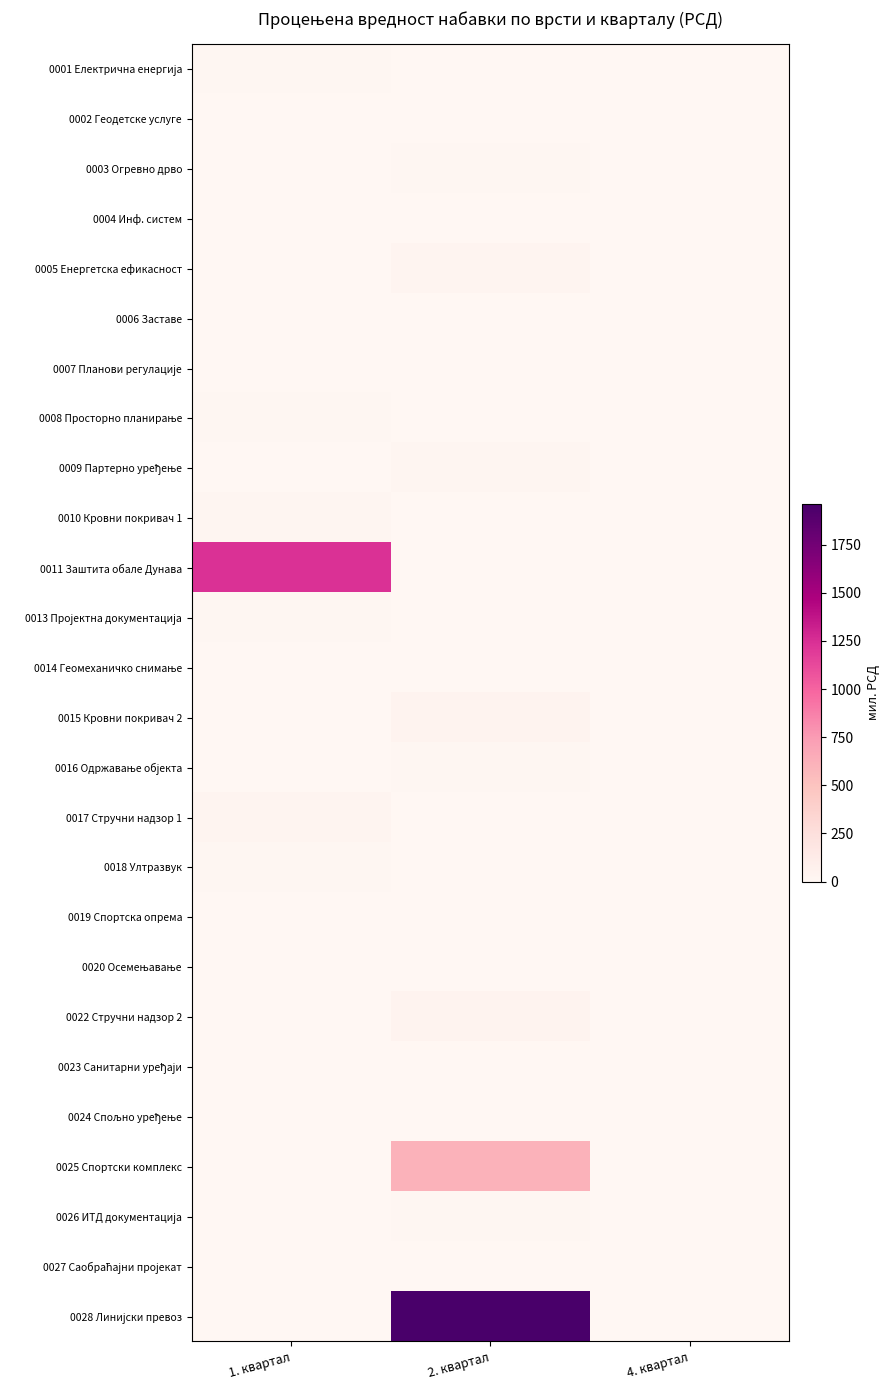

Which has a higher value, 2. квартал or 4. квартал?

2. квартал